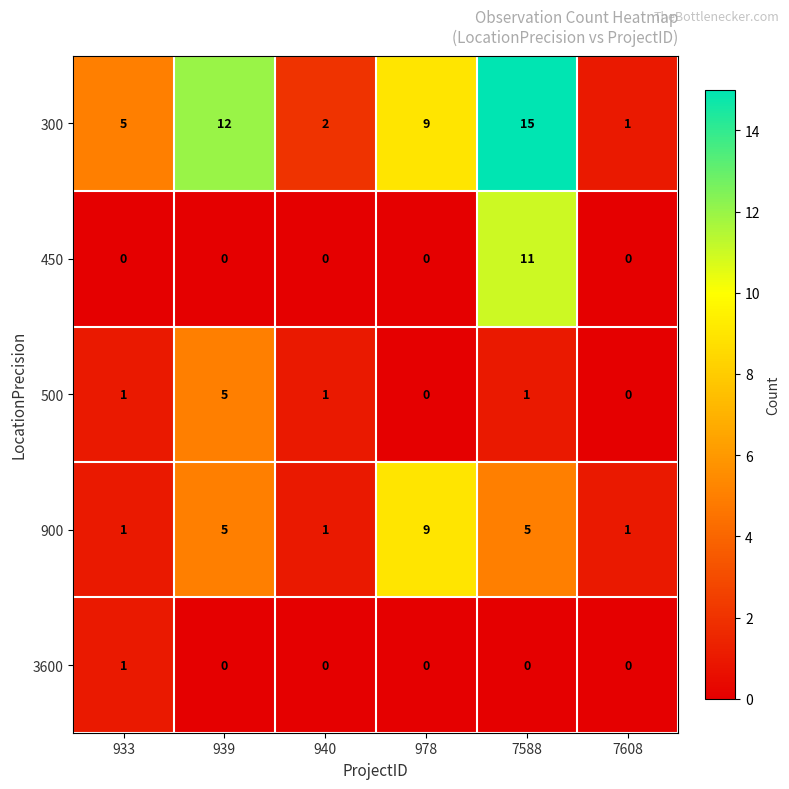

What is the difference between the highest and lowest values at 978?

9